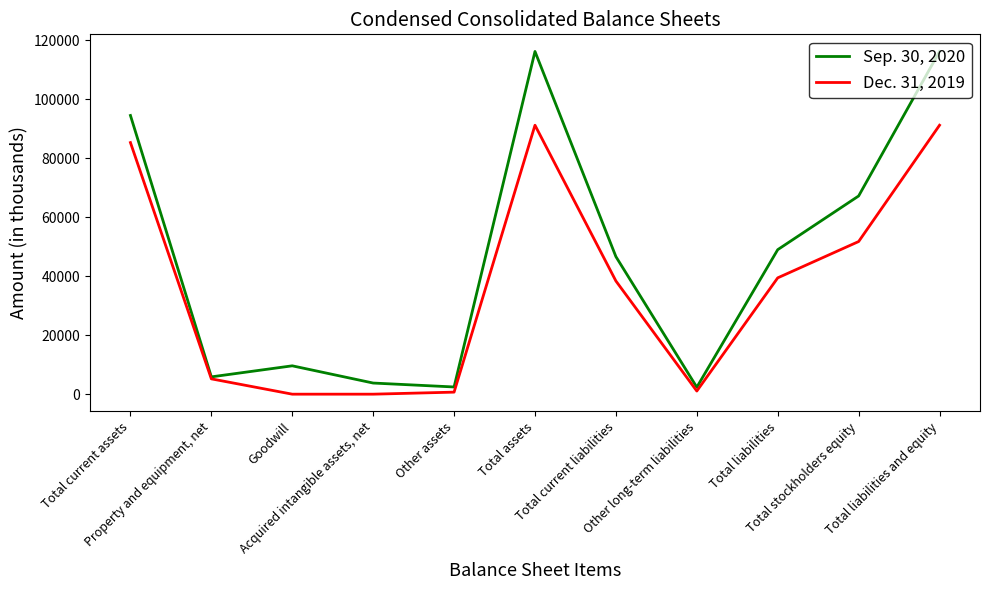

In Dec. 31, 2019, how many points are higher than both neighbors (excluding endpoints)?

1